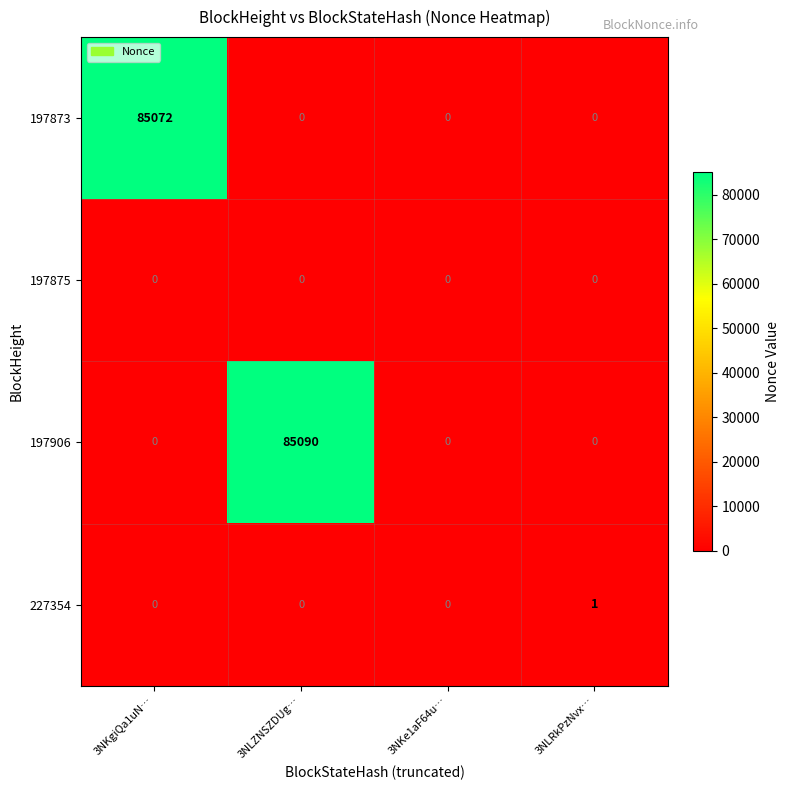

Rank the series by their maximum value, from highest to lowest.

197906, 197873, 227354, 197875